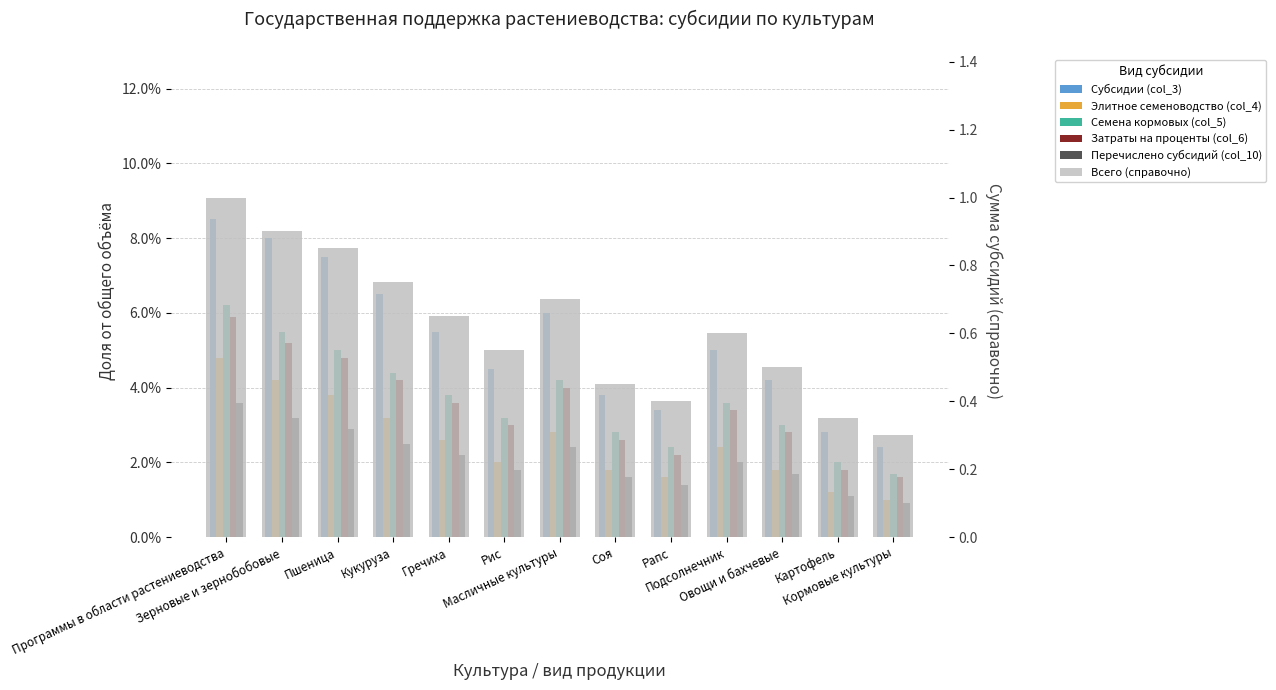

Which series has the largest range (max minus min)?

Всего (справочно)